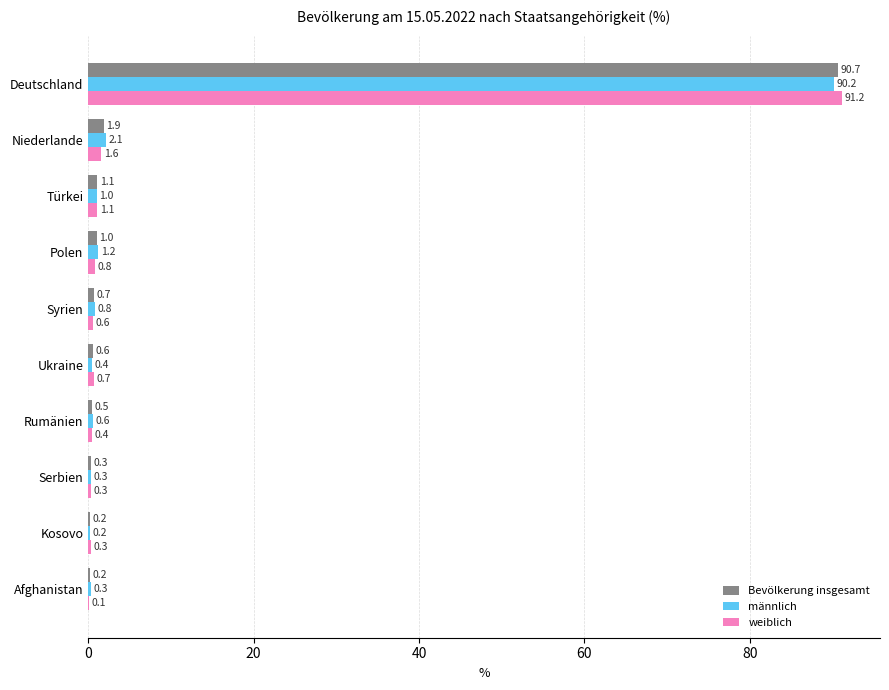

At which label is Bevölkerung insgesamt closest to 45?

Niederlande